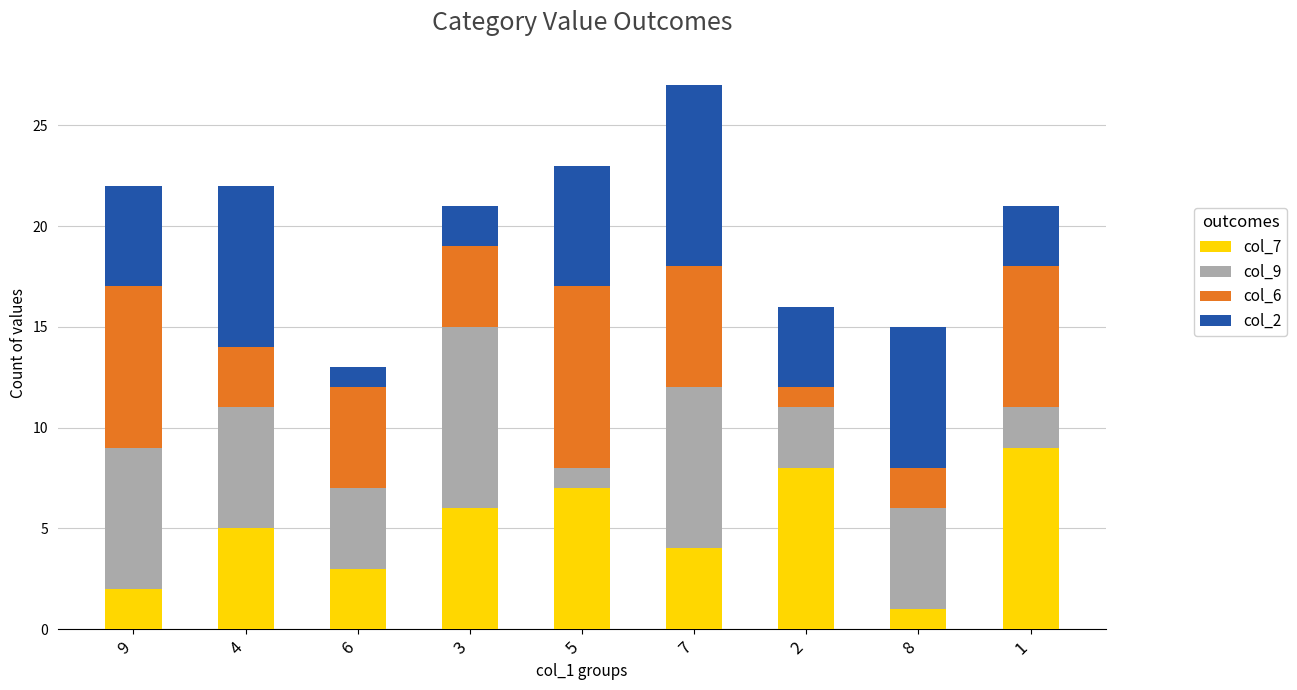

What is the difference between the col_7 values at 6 and 7?

1